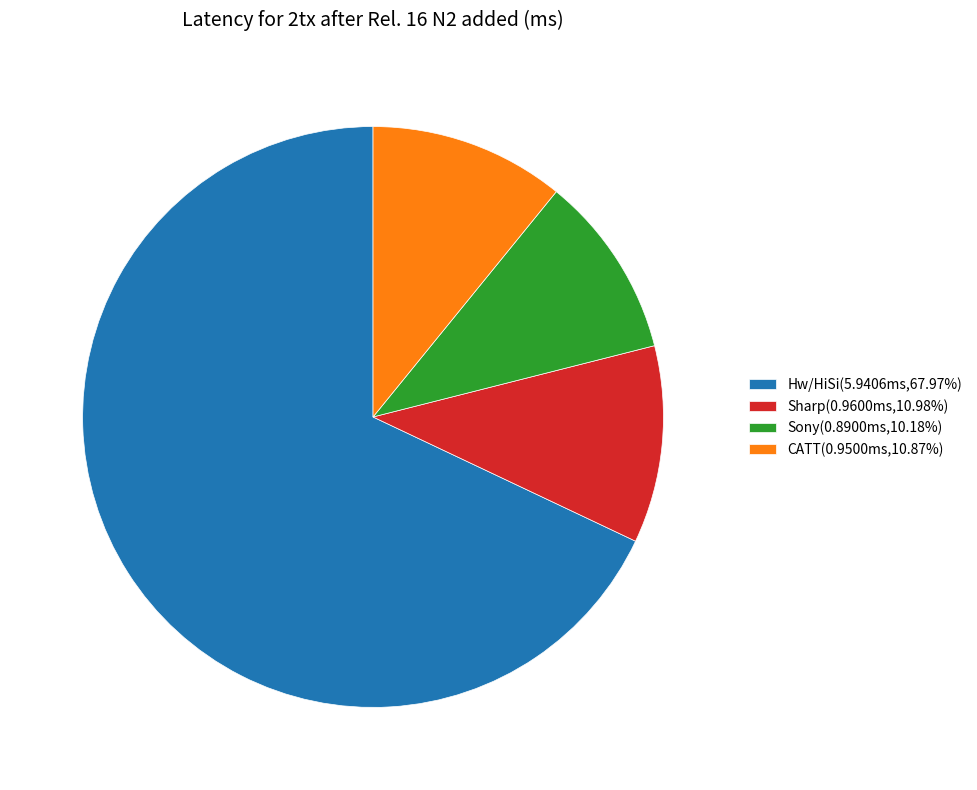

Which slice represents more than half of the pie?

Hw/HiSi